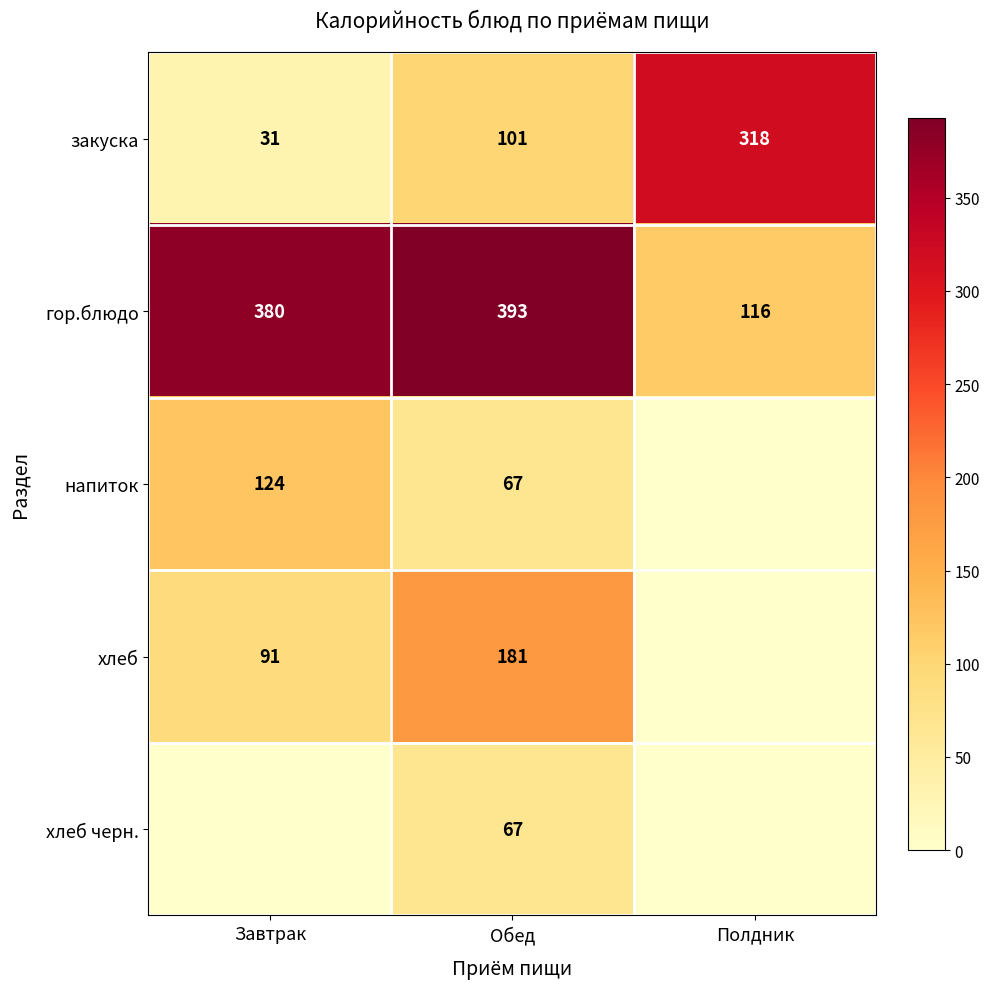

What is the maximum value shown in the chart?

393